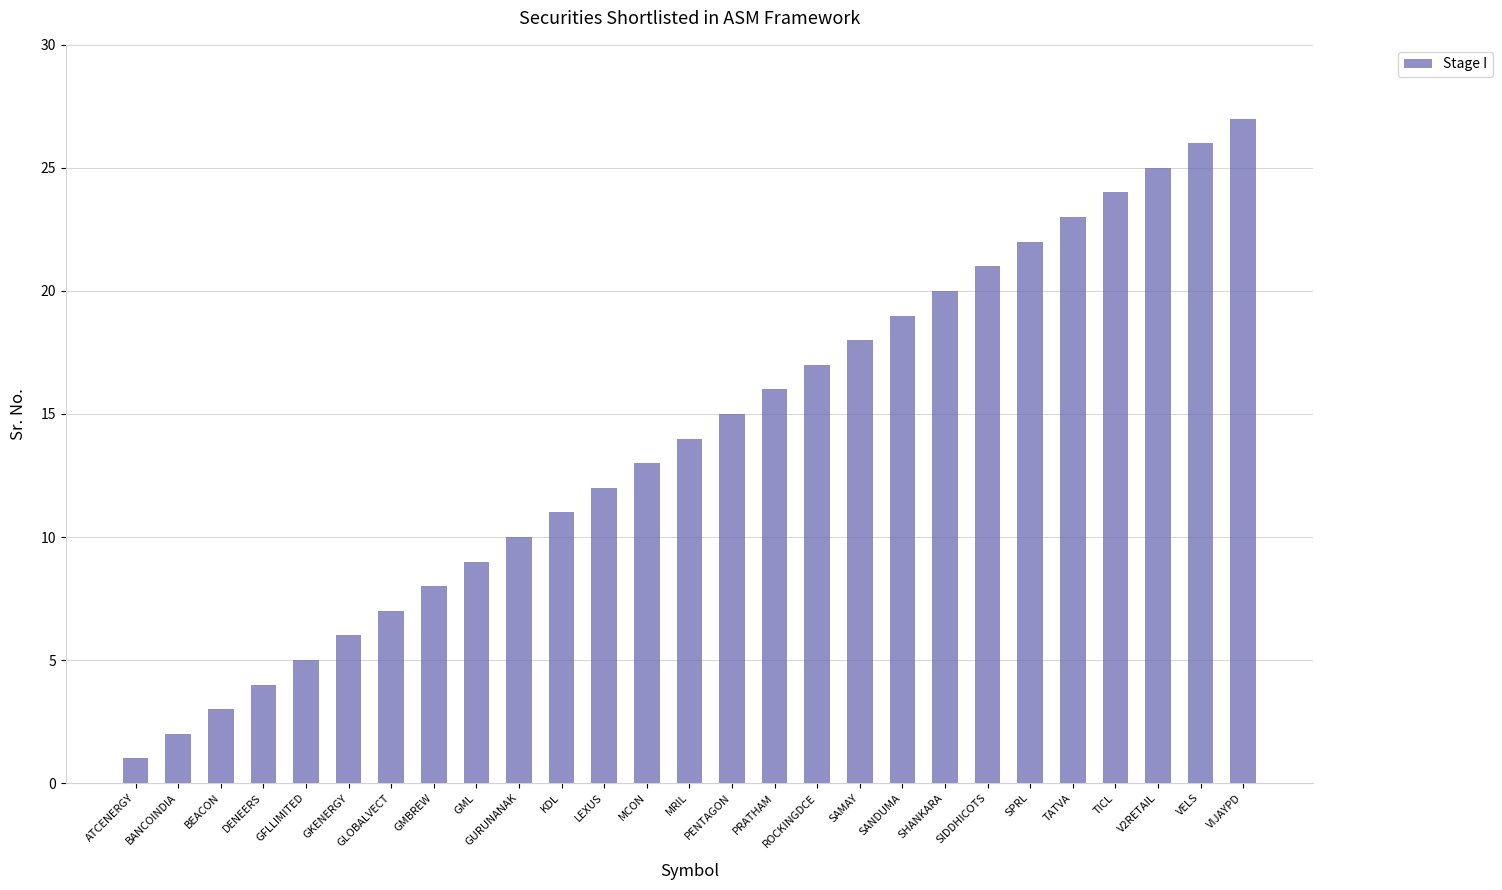

What is the minimum value shown in the chart?

1